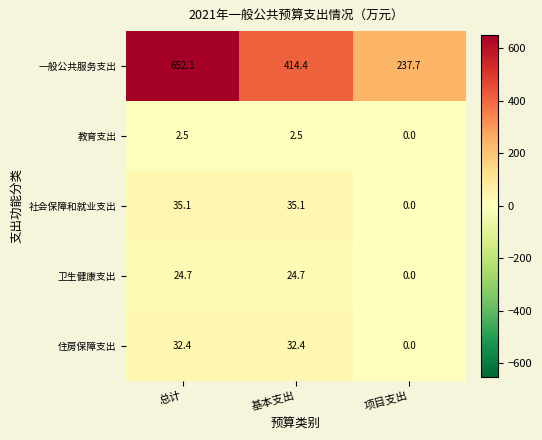

Reading left to right, list all the values displayed in this chart.

一般公共服务支出: 总计=652.1	基本支出=414.4	项目支出=237.7
教育支出: 总计=2.5	基本支出=2.5	项目支出=0.0
社会保障和就业支出: 总计=35.1	基本支出=35.1	项目支出=0.0
卫生健康支出: 总计=24.7	基本支出=24.7	项目支出=0.0
住房保障支出: 总计=32.4	基本支出=32.4	项目支出=0.0